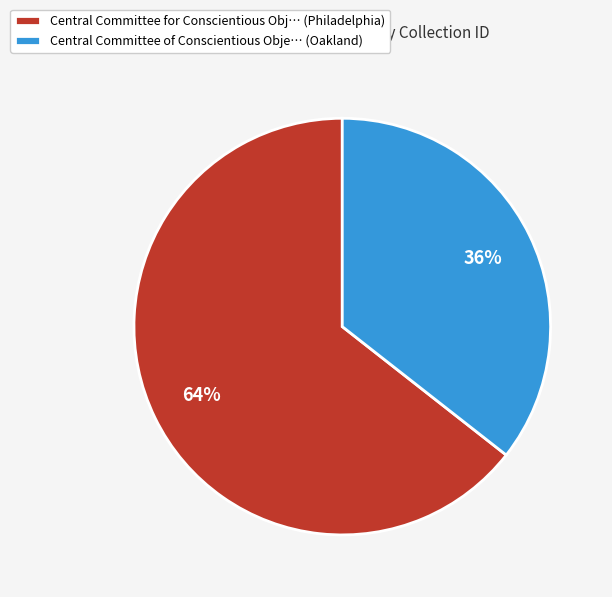

Does any single category account for the majority?

Yes